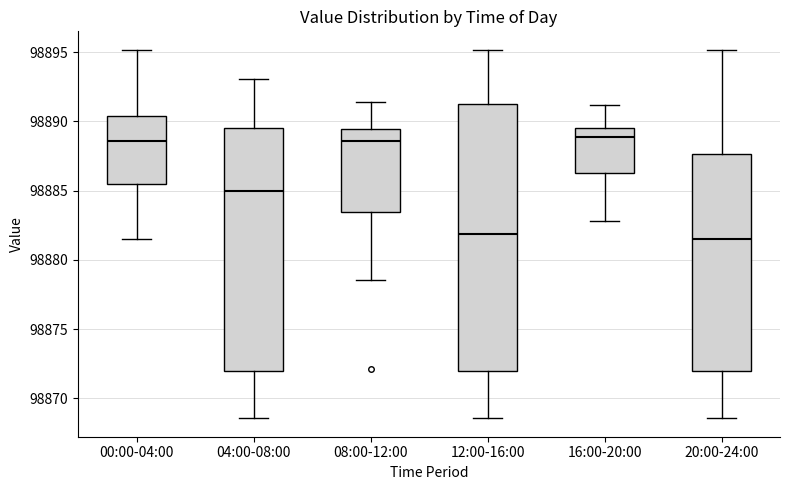

Comparing the boxes themselves (not the whiskers), which one is the tallest?

12:00-16:00